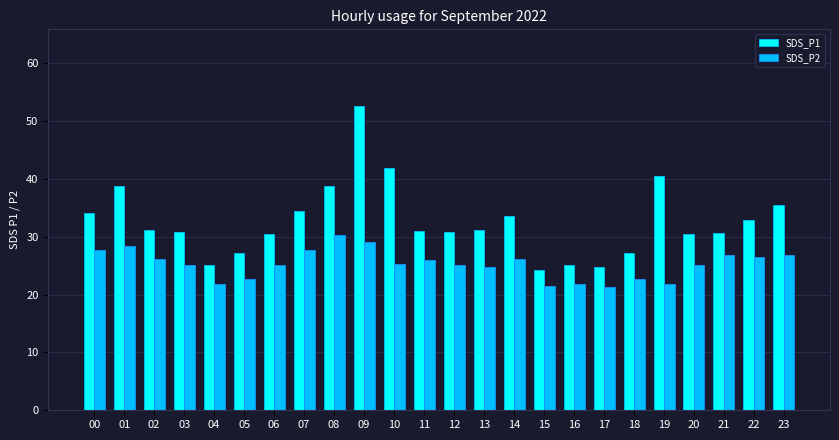

Rank the series by their average value, from highest to lowest.

SDS_P1, SDS_P2